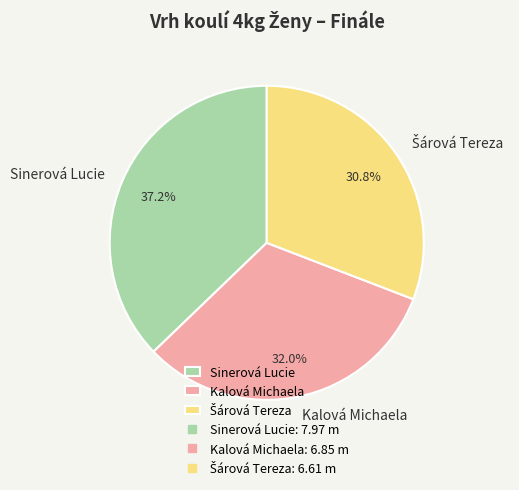

How many segments does this pie chart have?

3